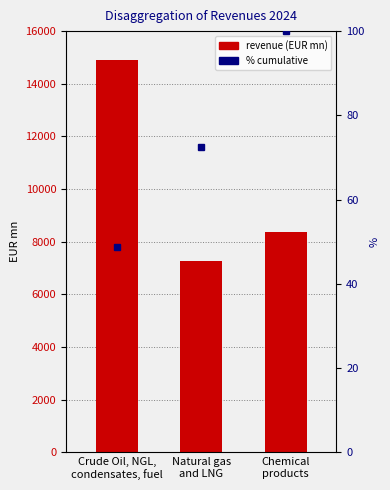

What is the label of the 3rd bar from the right?

Crude Oil, NGL,
condensates, fuel